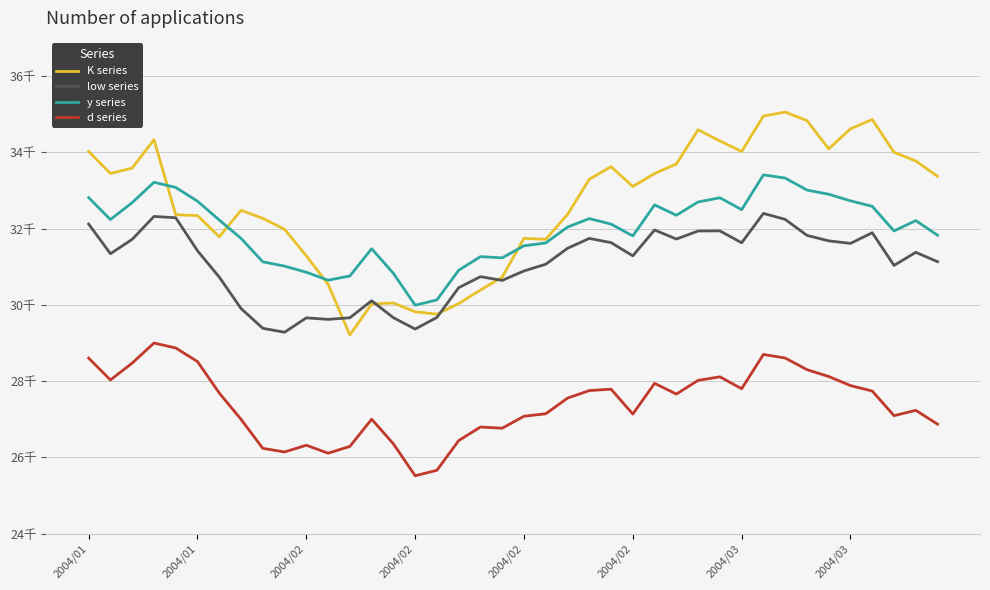

True or false: K series and d series intersect in this chart.

False